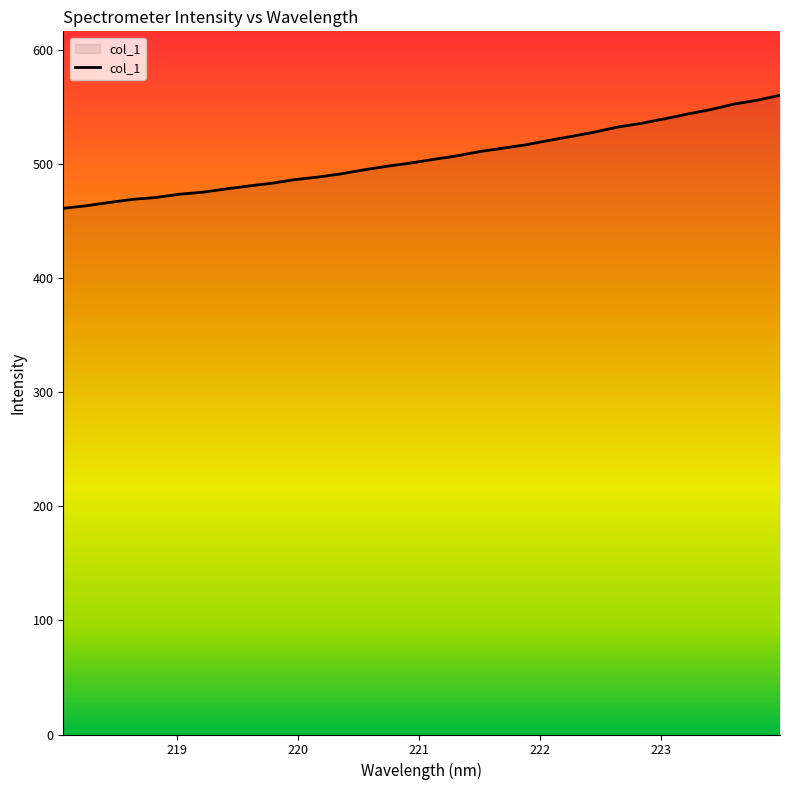

What is the maximum value shown in the chart?

560.2